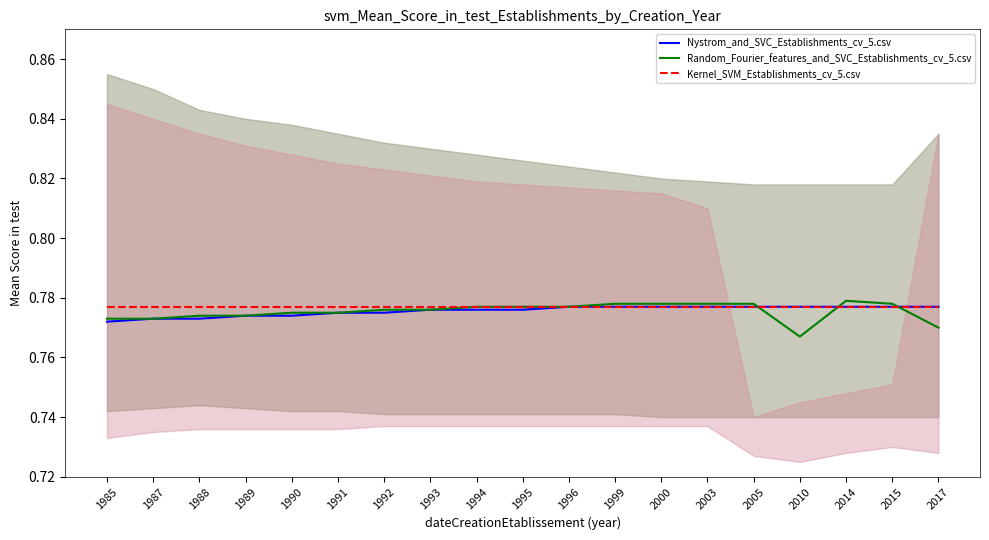

What value does the Kernel_SVM_Establishments_cv_5.csv series have at 2014?

0.8